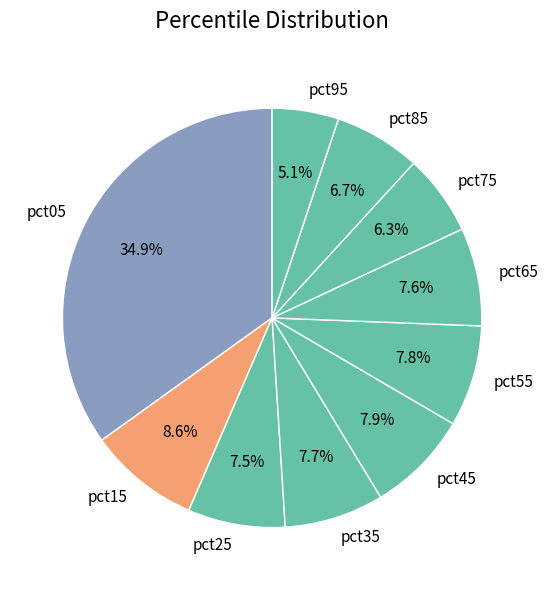

To the nearest percent, what portion does pct85 represent?

7%